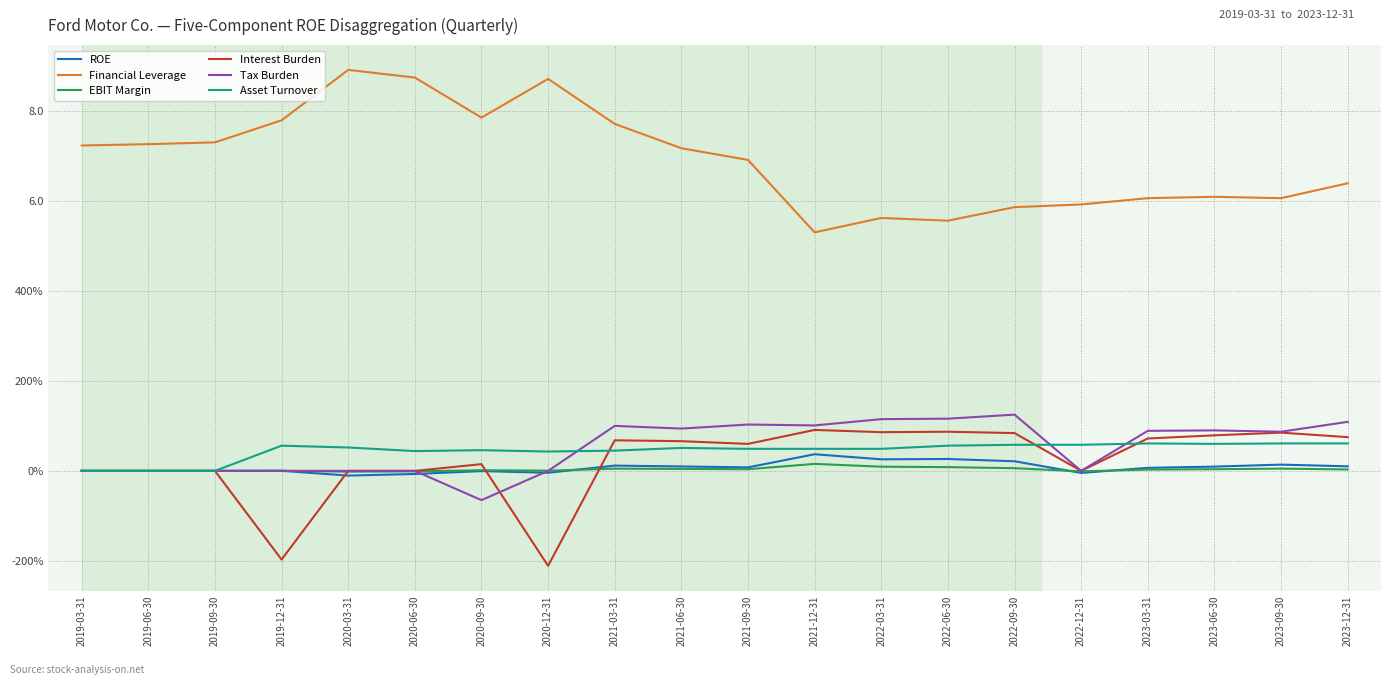

Reading left to right, list all the values displayed in this chart.

ROE: 0.0	0.0	0.0	0.0	-0.1	-0.1	-0.0	-0.0	0.1	0.1	0.1	0.4	0.3	0.3	0.2	-0.0	0.1	0.1	0.1	0.1
Financial Leverage: 7.2	7.3	7.3	7.8	8.9	8.7	7.8	8.7	7.7	7.2	6.9	5.3	5.6	5.6	5.9	5.9	6.1	6.1	6.1	6.4
EBIT Margin: 0.0	0.0	0.0	0.0	-0.0	-0.0	0.0	0.0	0.0	0.0	0.0	0.2	0.1	0.1	0.1	-0.0	0.0	0.0	0.1	0.0
Interest Burden: 0.0	0.0	0.0	-2.0	0.0	0.0	0.1	-2.1	0.7	0.7	0.6	0.9	0.9	0.9	0.8	0.0	0.7	0.8	0.8	0.8
Tax Burden: 0.0	0.0	0.0	0.0	0.0	0.0	-0.7	0.0	1.0	0.9	1.0	1.0	1.1	1.2	1.2	0.0	0.9	0.9	0.9	1.1
Asset Turnover: 0.0	0.0	0.0	0.6	0.5	0.4	0.5	0.4	0.5	0.5	0.5	0.5	0.5	0.6	0.6	0.6	0.6	0.6	0.6	0.6